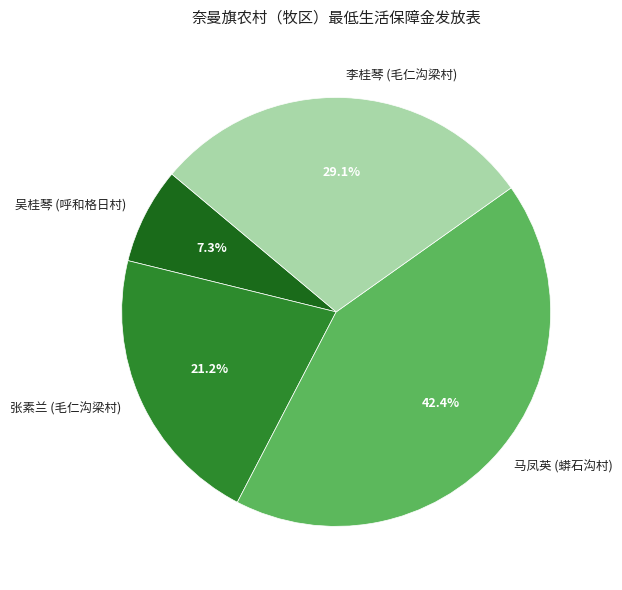

To the nearest percent, what is the difference between the largest and smallest slice percentages?

35%